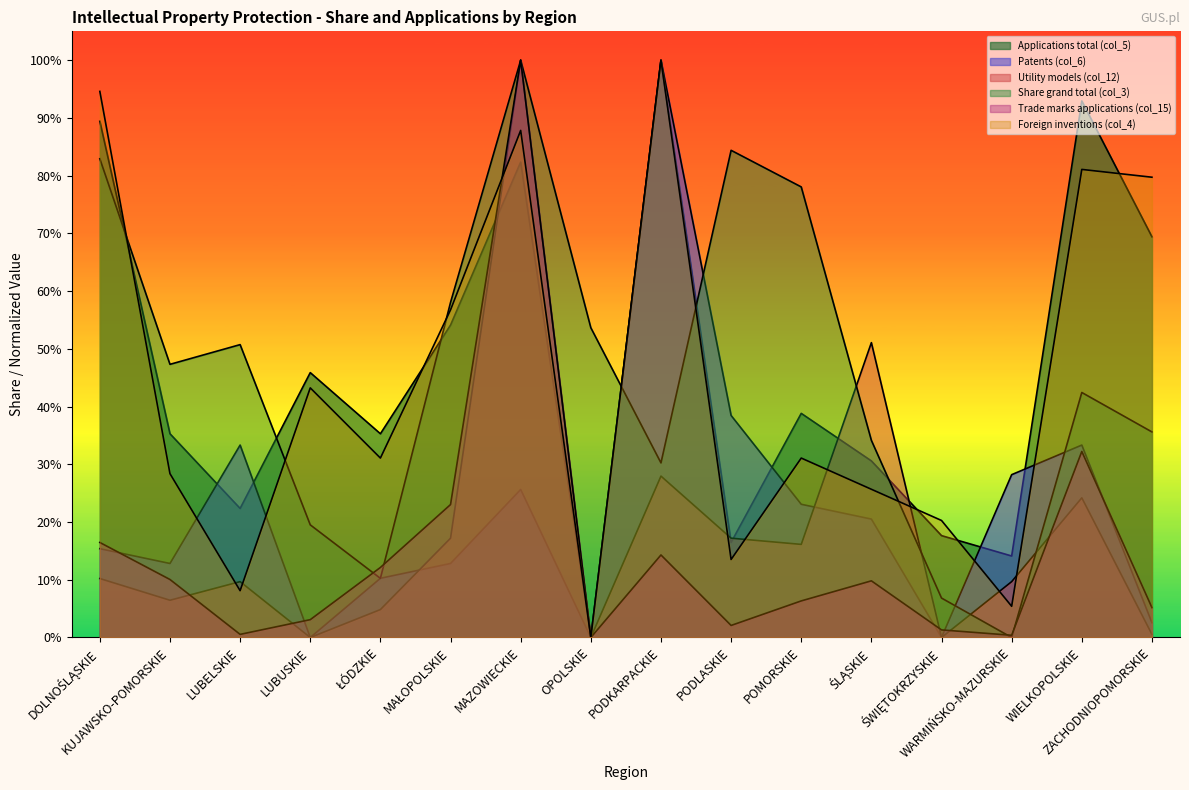

What is the greatest value displayed?

100.0